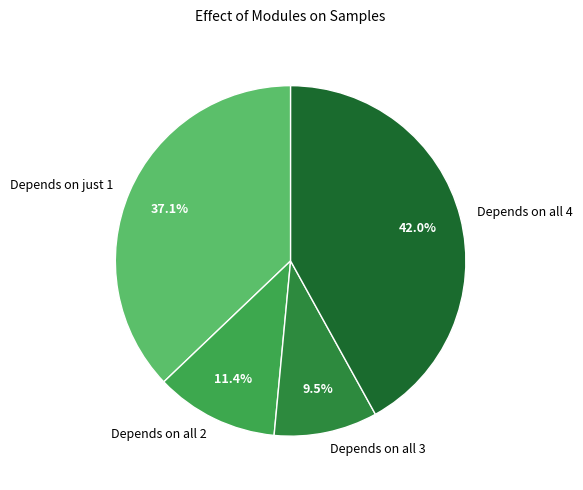

What is the largest slice in the pie chart?

Depends on all 4